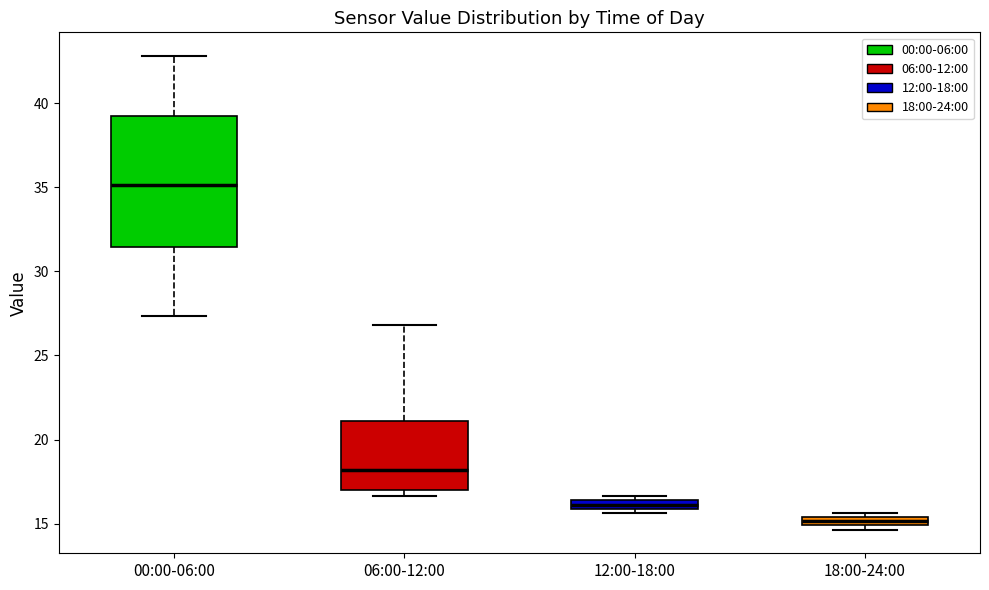

Comparing the boxes themselves (not the whiskers), which one is the tallest?

00:00-06:00